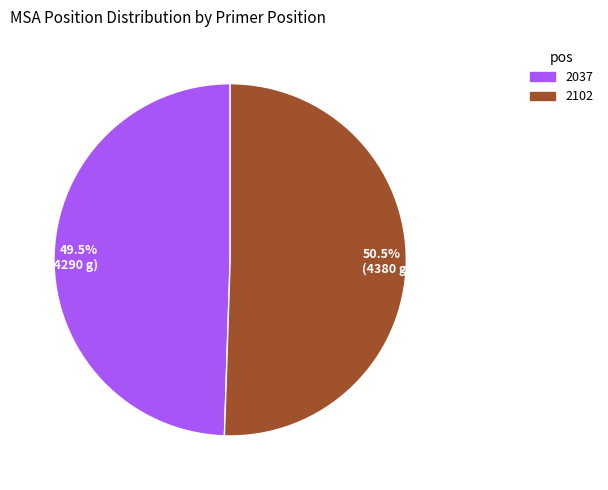

Which slice is the smallest?

49.5% (4290 g)